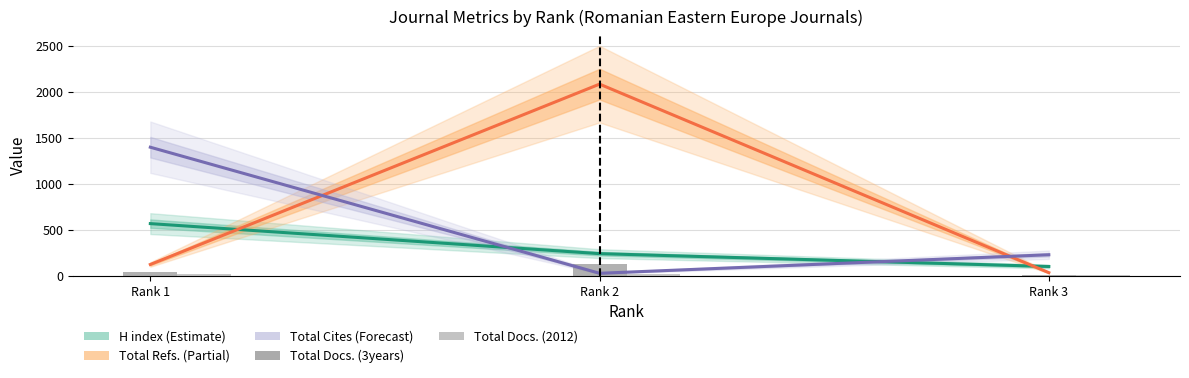

True or false: Total Docs. (3years) has a value of 32 at Rank 2.

False